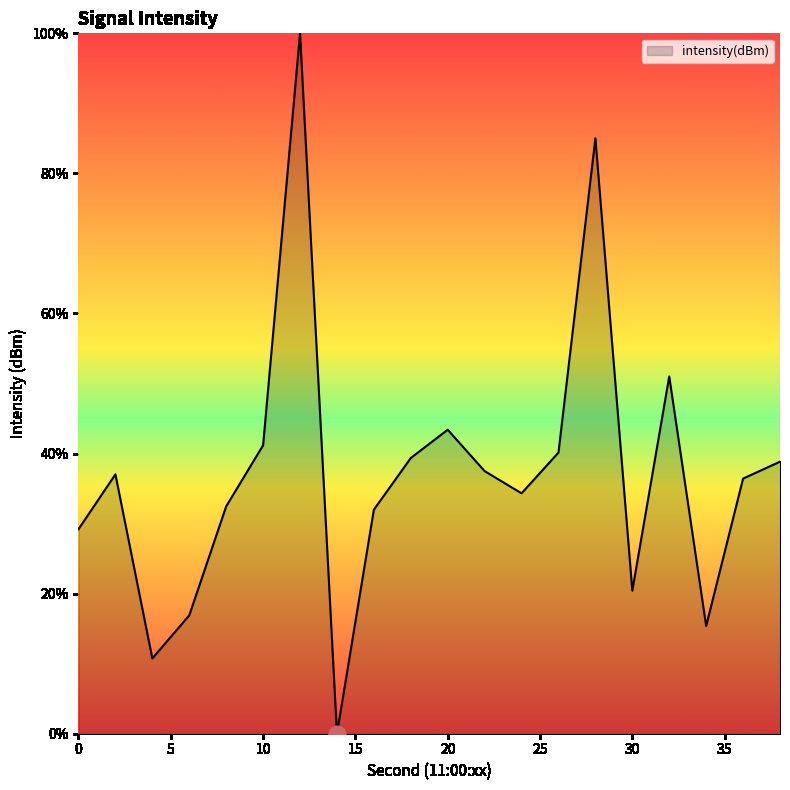

What is the sum of all values?

741.3